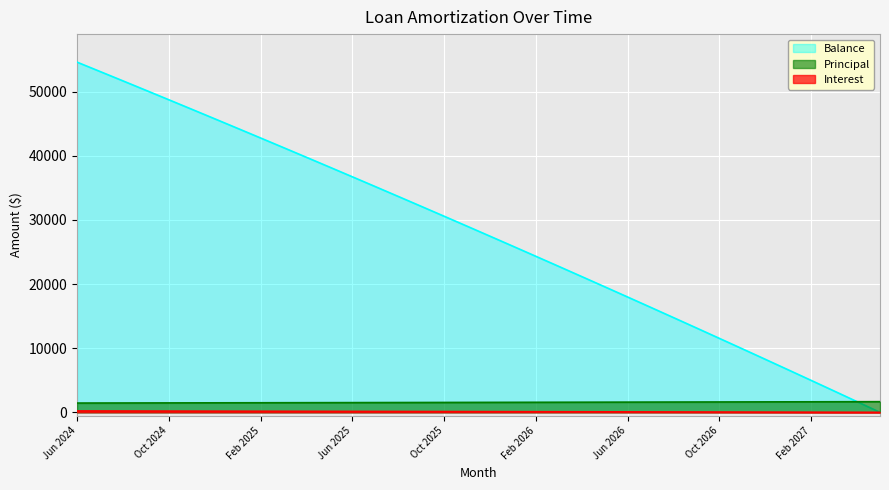

What is the sum of the Balance values at May 2026 and Oct 2026?

31113.0